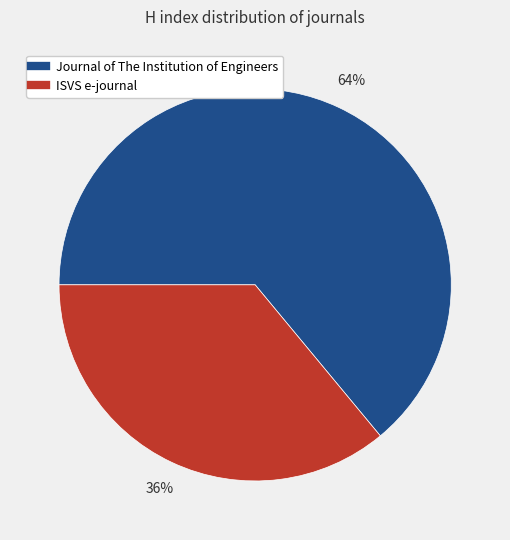

Is there a majority slice in this chart?

Yes